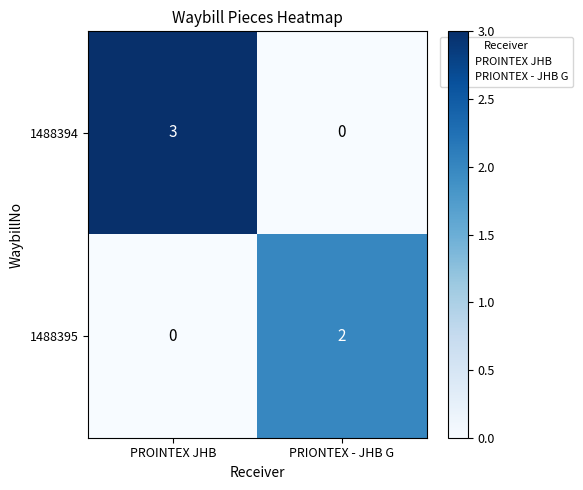

Rank the series by their maximum value, from lowest to highest.

1488395, 1488394